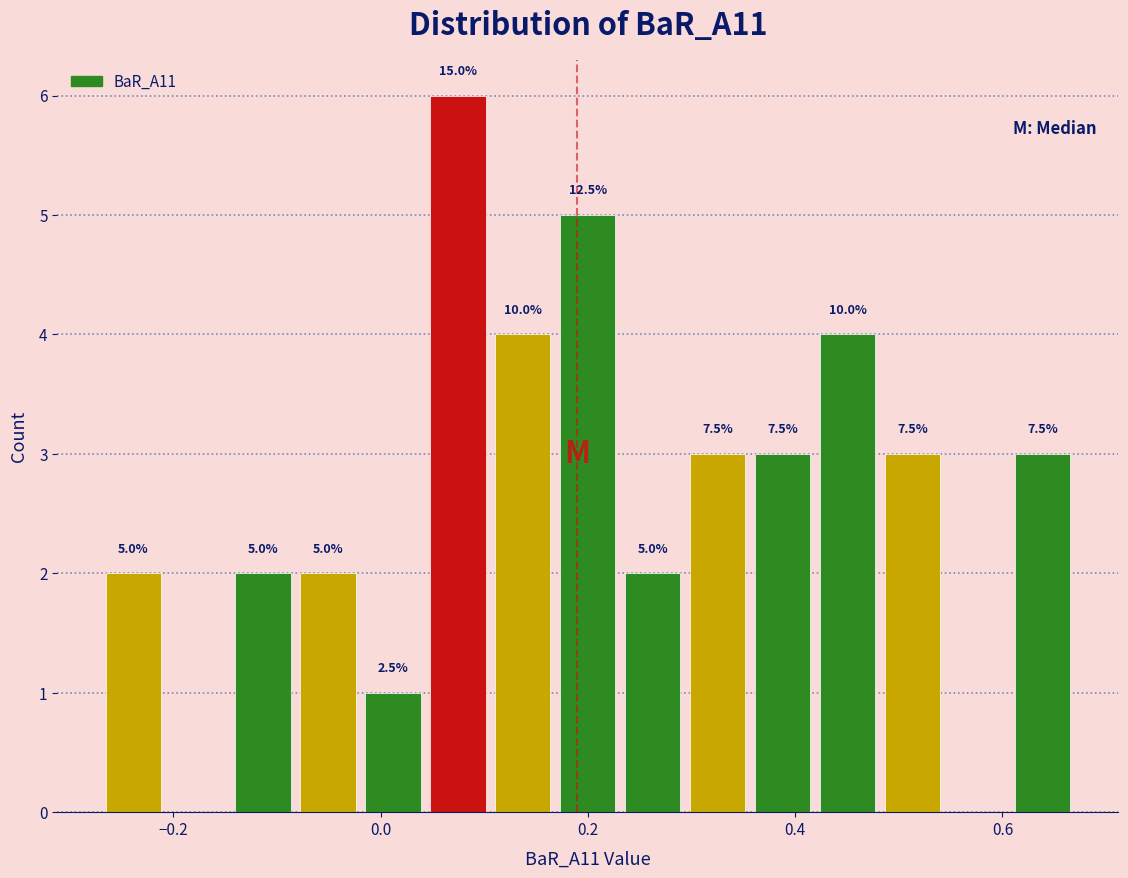

Read against the x-axis, roughly where is the centre of the tallest bar?

0.08